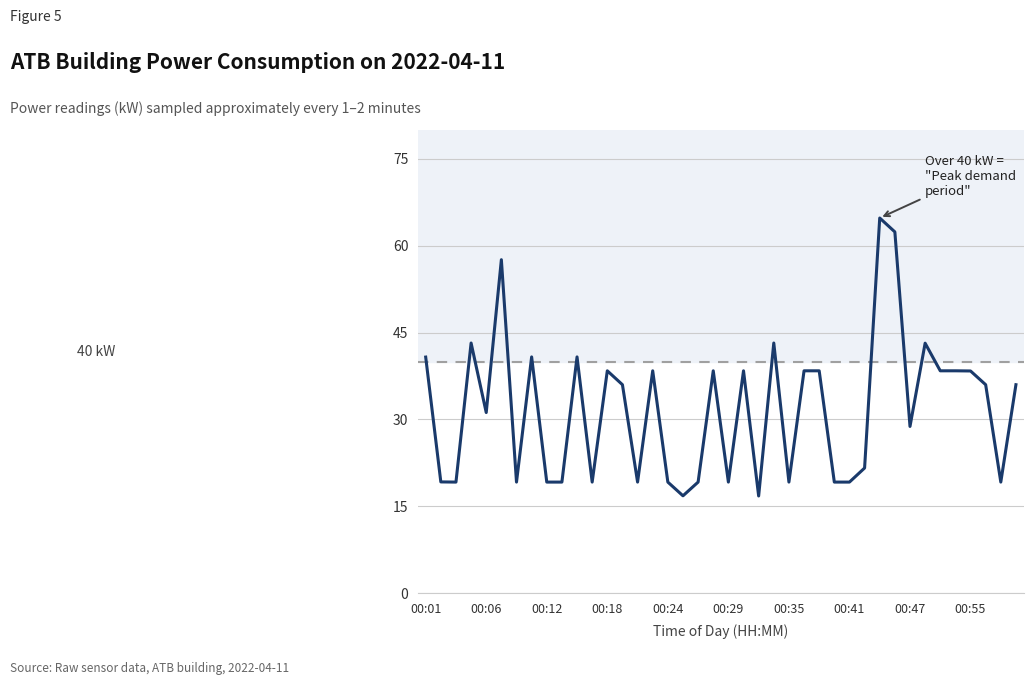

How many lines are shown in the chart?

1